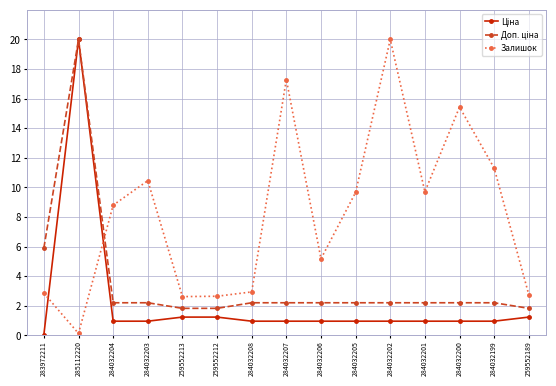

What is the label of the 14th point from the left?

284032199